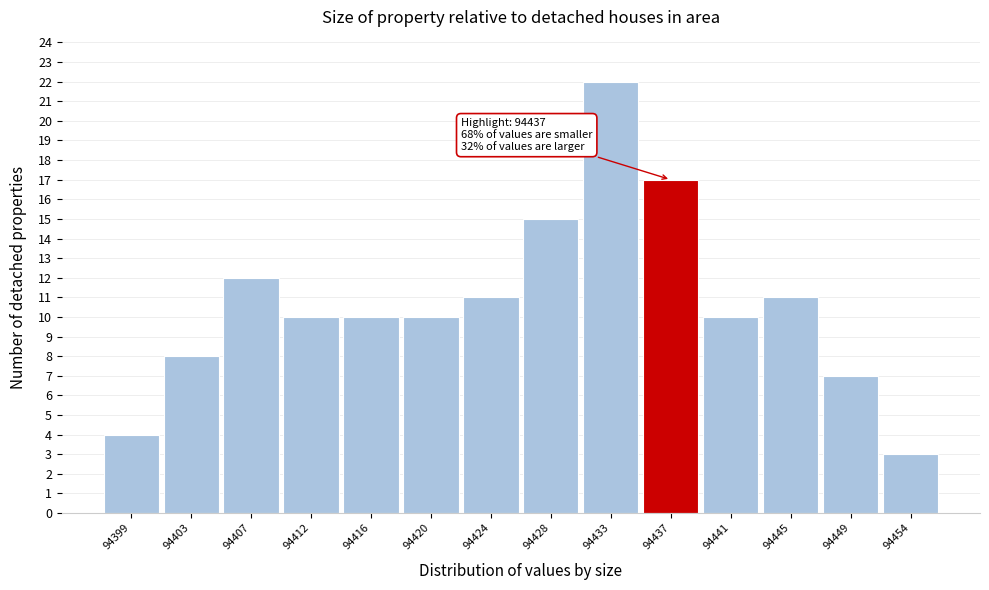

Which range on the x-axis has the tallest bar?

94430.5 to 94434.5